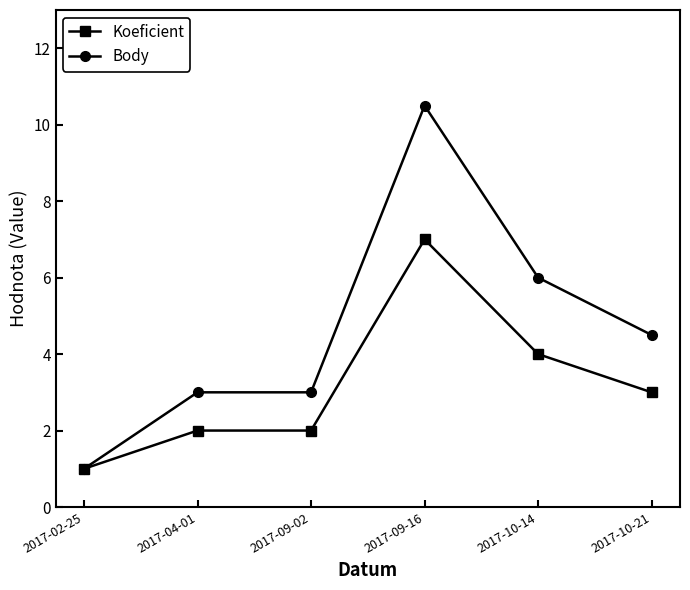

Rank the series by their maximum value, from highest to lowest.

Body, Koeficient